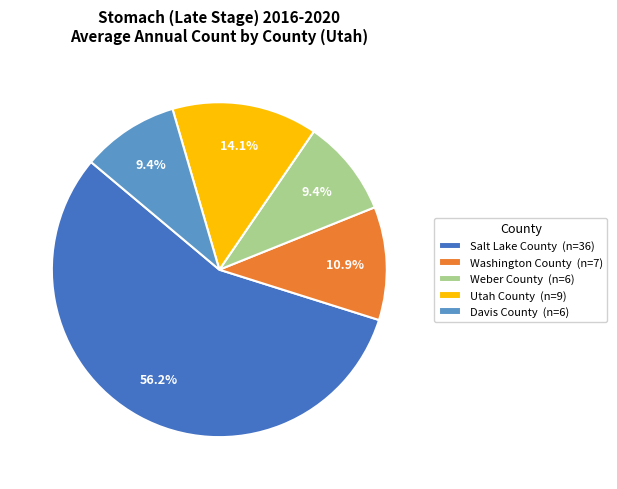

Approximately how many times larger is the value at Weber County compared to Washington County?

0.9